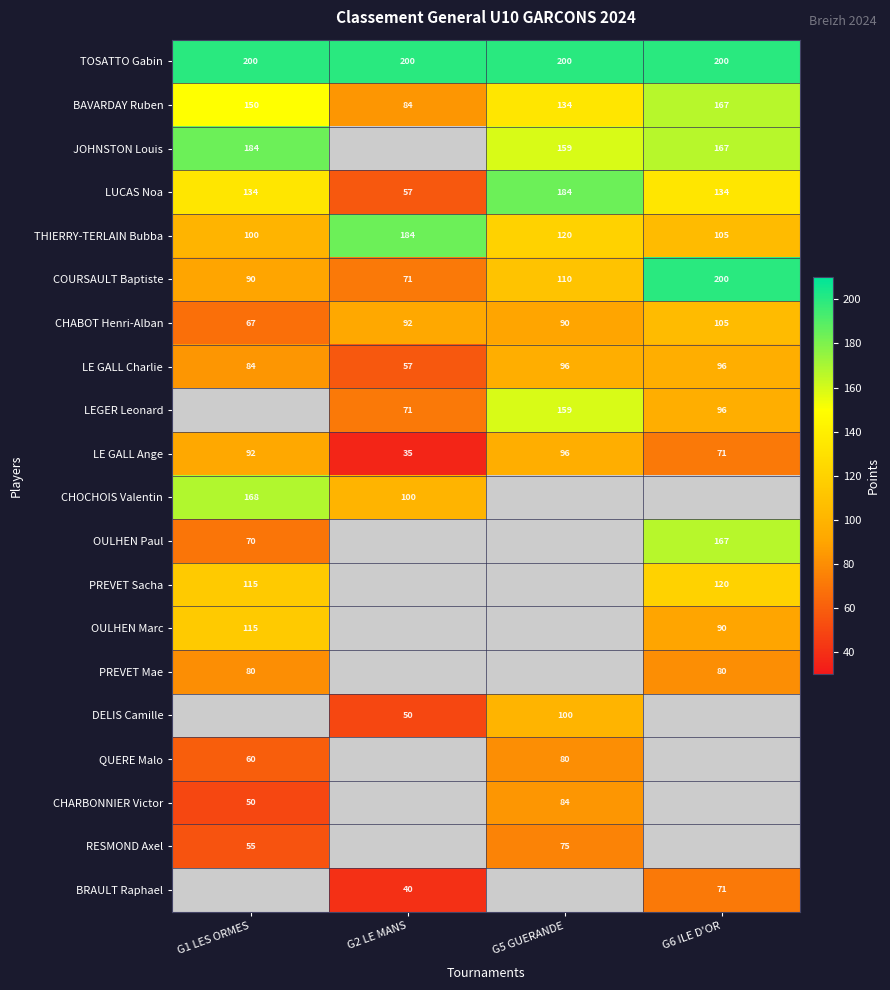

What is the difference between the maximum and second lowest values in the BAVARDAY Ruben series?

33